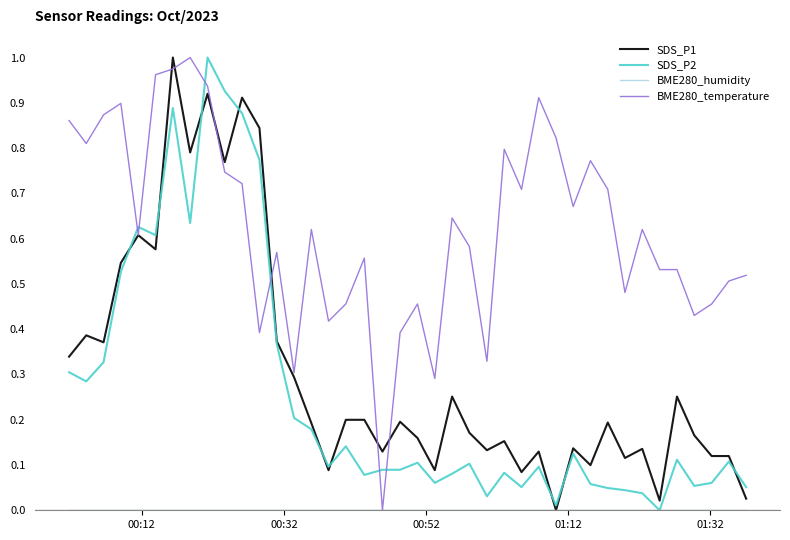

Does the chart have visible grid lines?

No